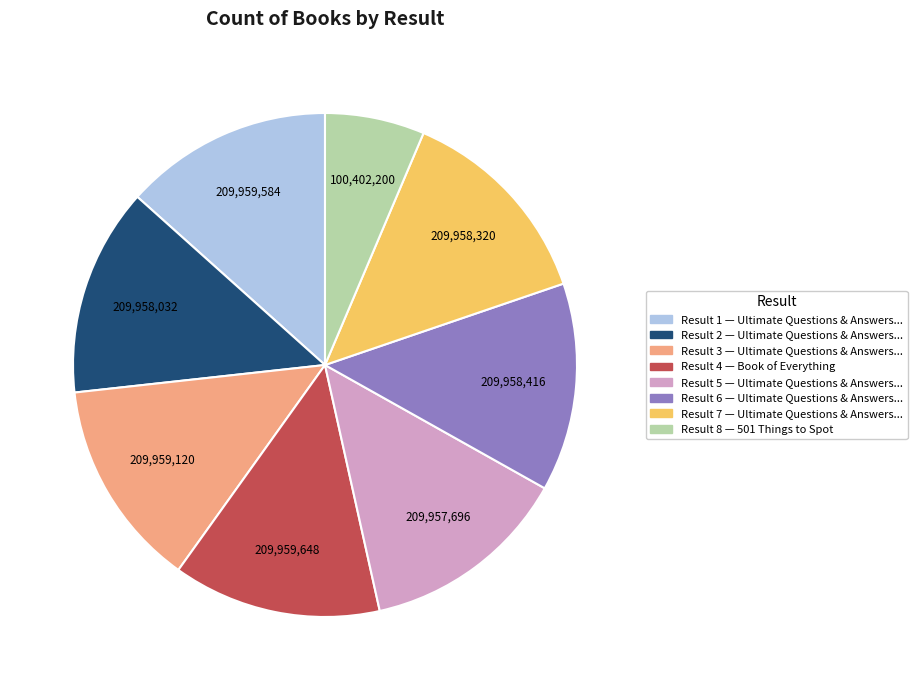

Is there any slice that represents more than half of the pie?

No